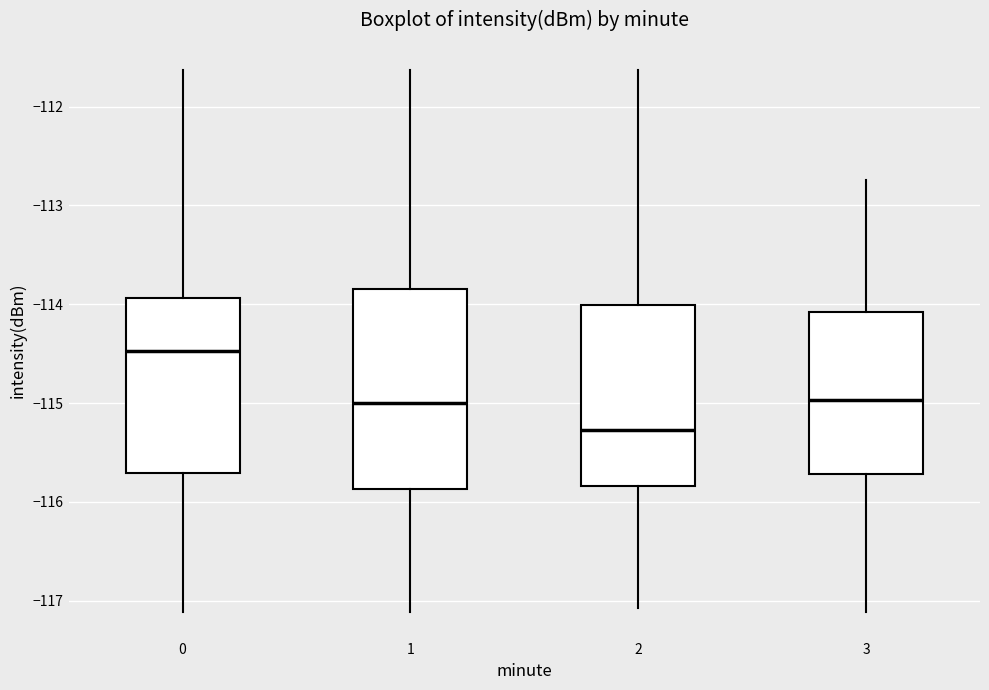

Which box is the tallest, from its lower edge to its upper edge?

1